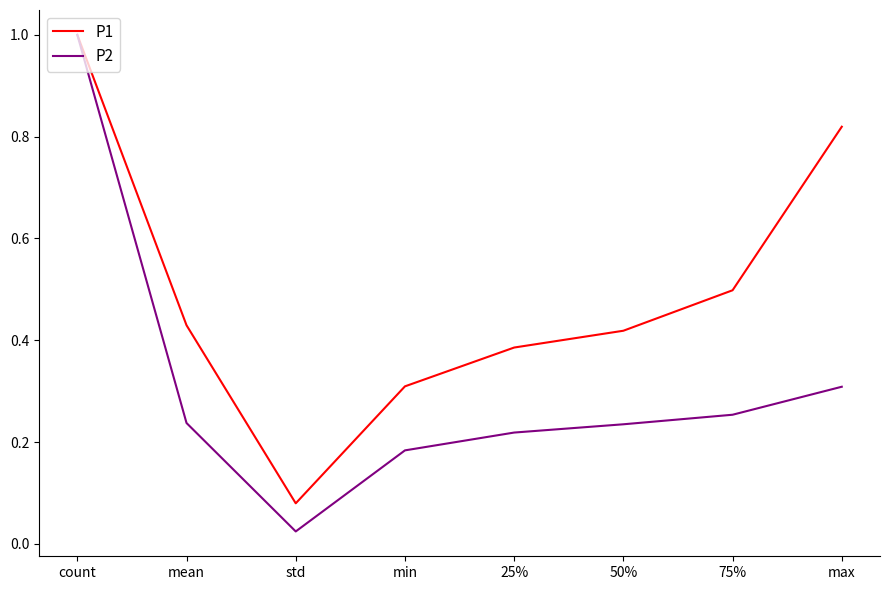

What position from the left is max?

8